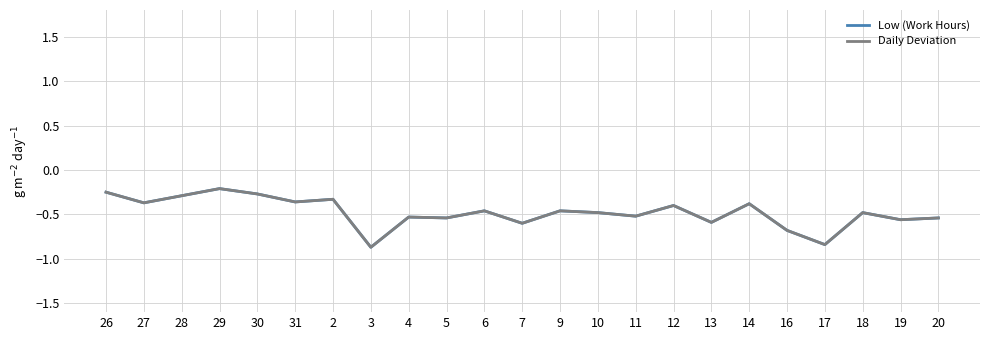

Does the chart display data point markers on the line(s)?

No